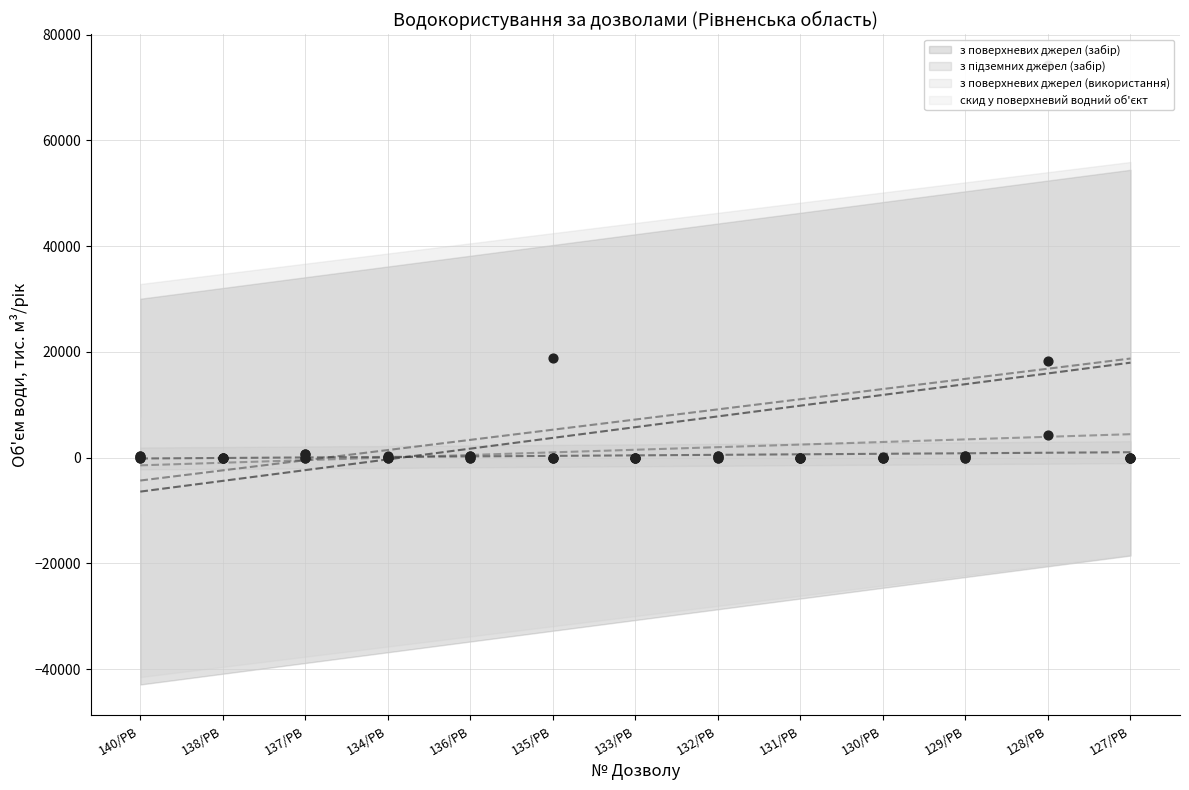

Is the value of з поверхневих джерел (забір) at 133/РВ greater than the value of з поверхневих джерел (використання) at 129/РВ?

No